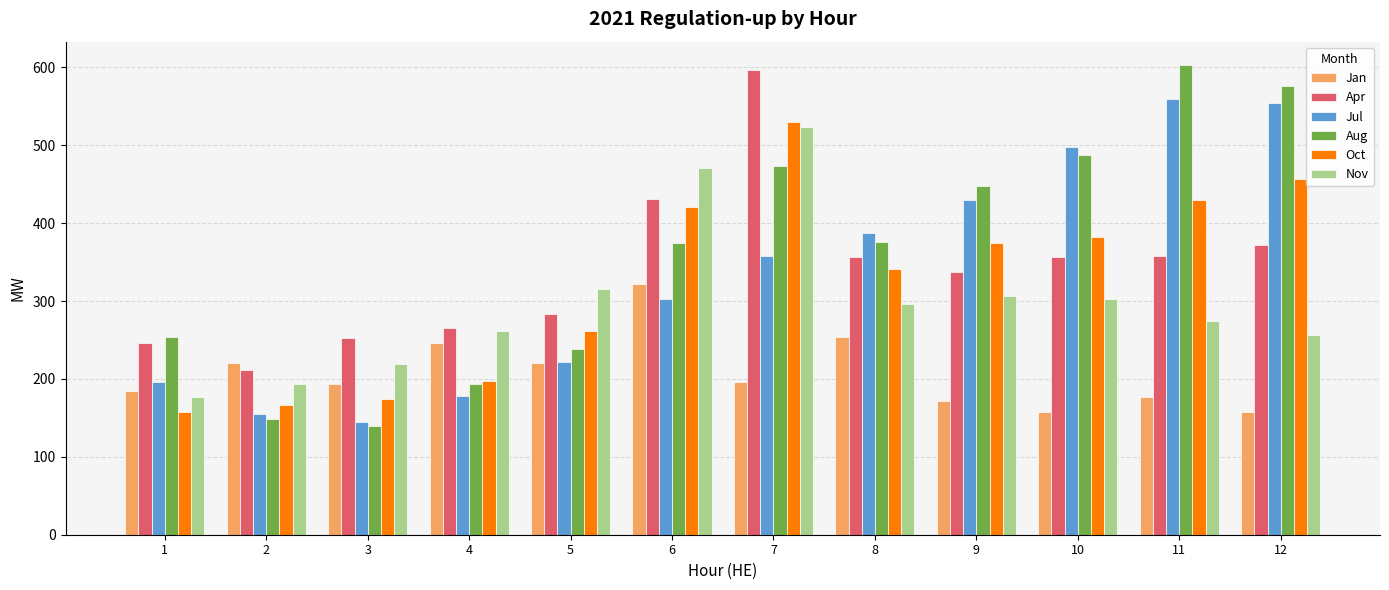

What is the highest value of the Jan series?

322